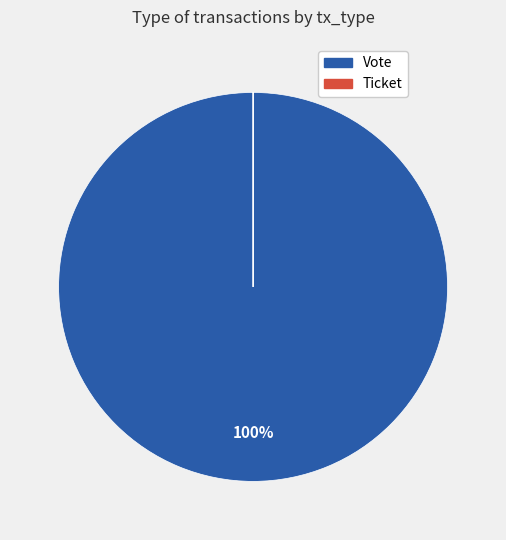

What percentage is the Vote slice, to the nearest percent?

100%